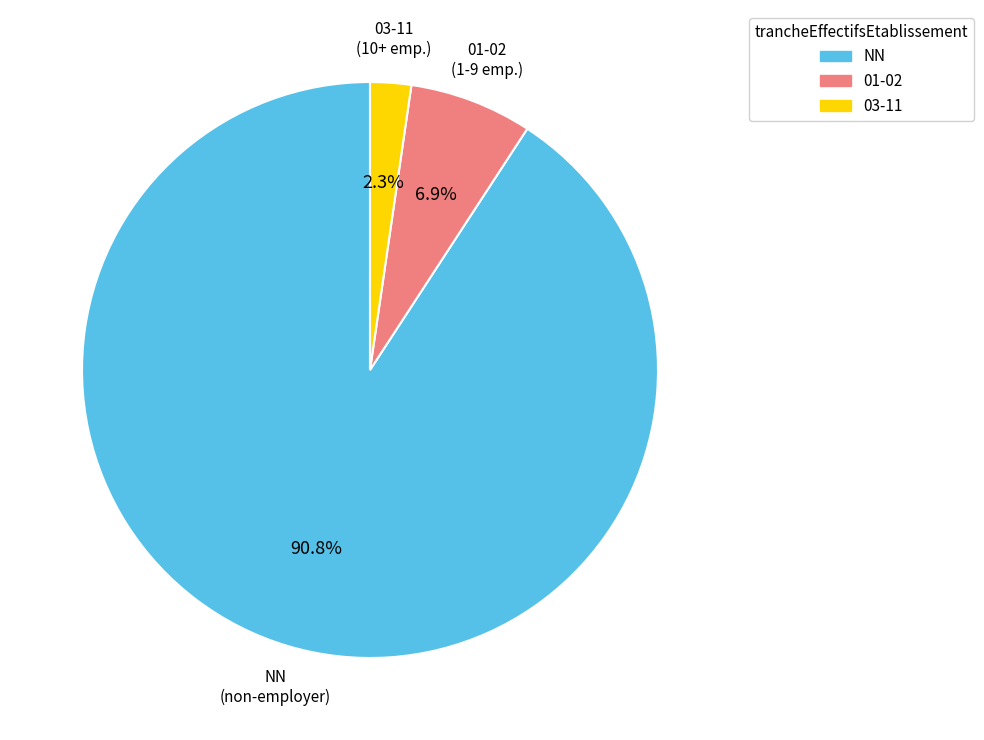

Is there a majority slice in this chart?

Yes